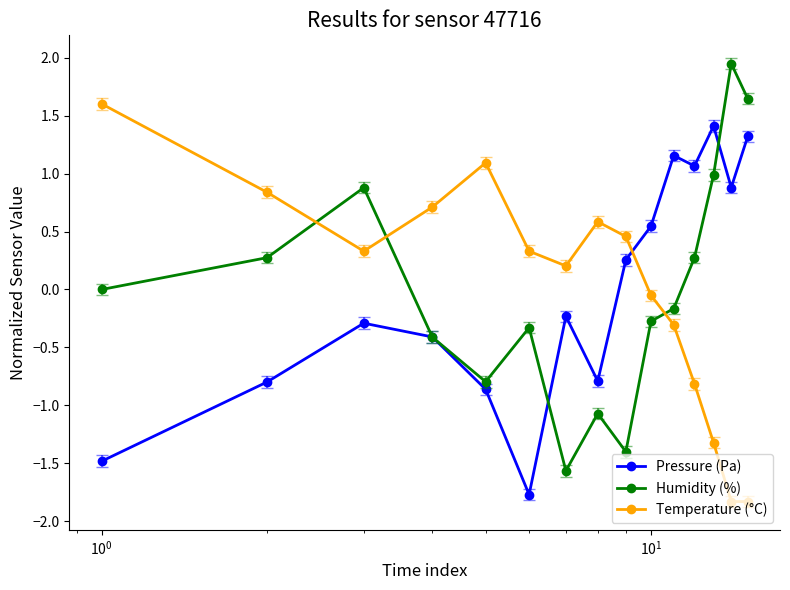

How many interior local valleys does the Humidity (%) series have?

3